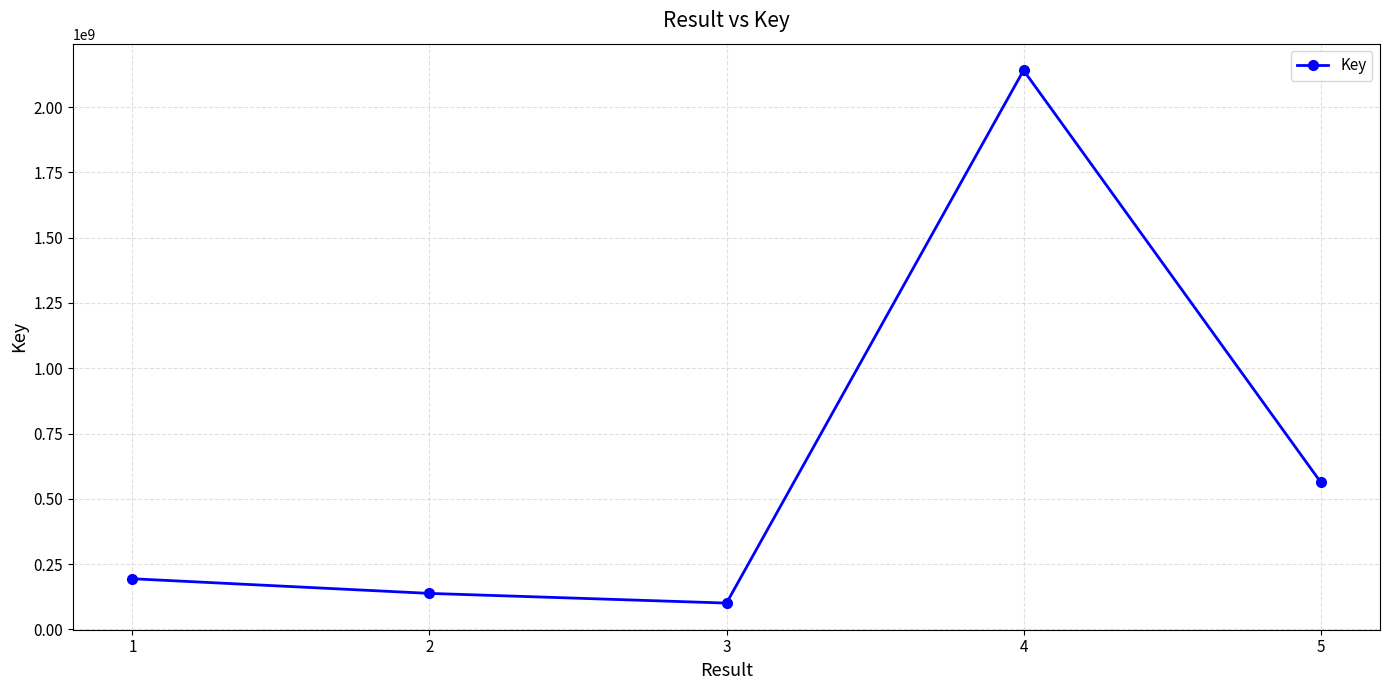

Rank the categories by value from highest to lowest.

4, 5, 1, 2, 3